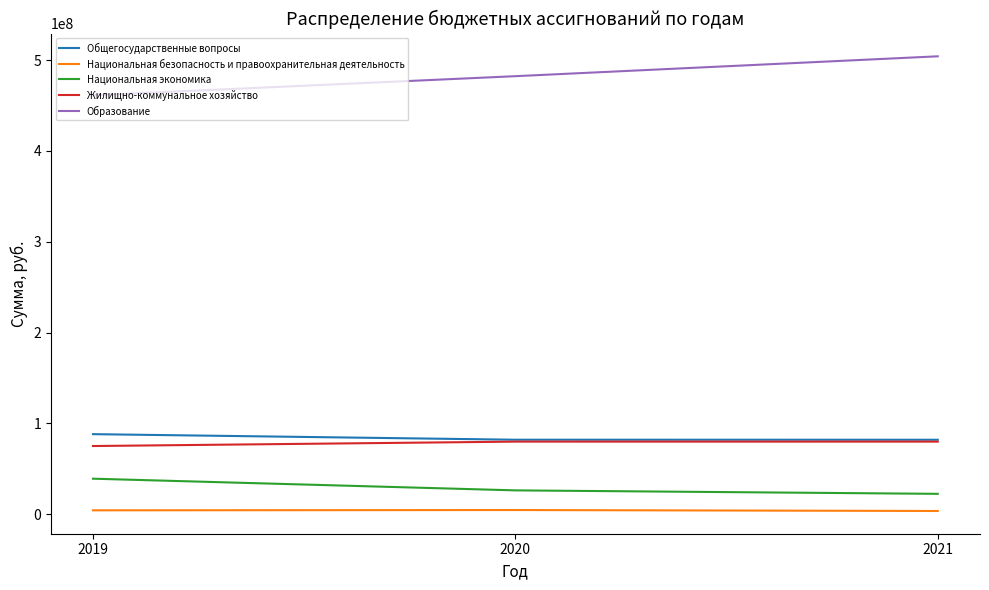

What is the minimum value for Образование?

461190184.2